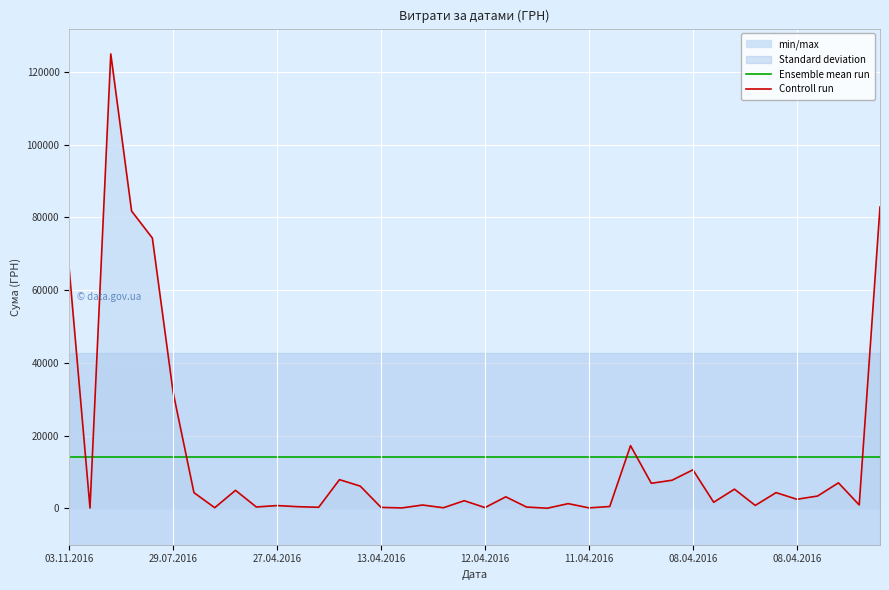

What is the minimum value for Controll run?

37.4